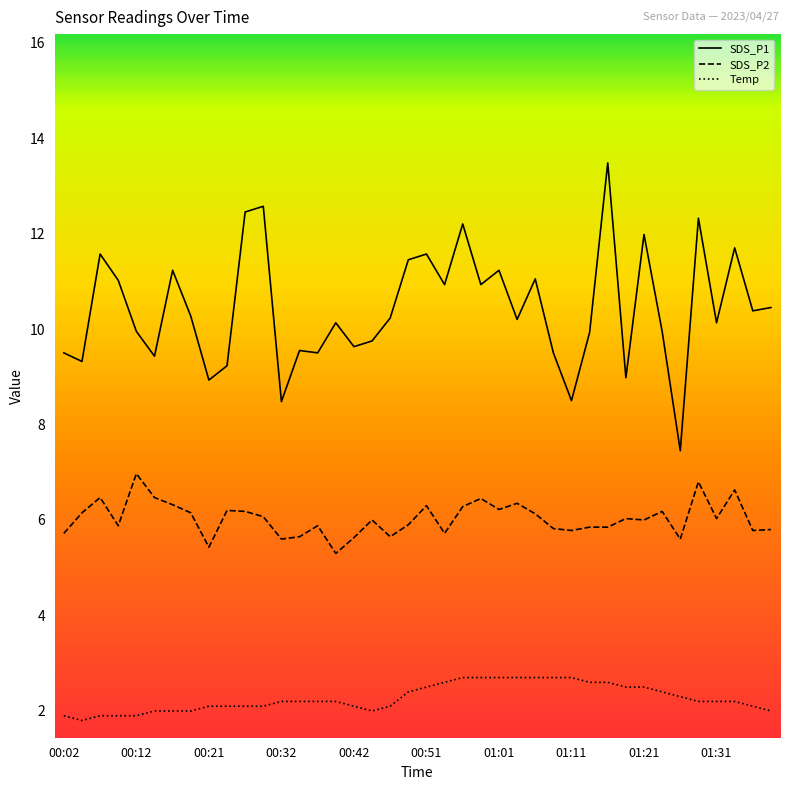

How many lines are shown in the chart?

3